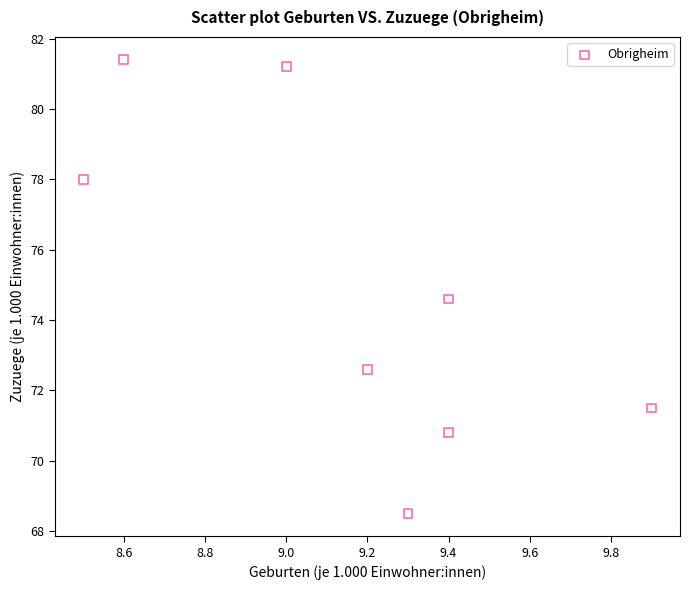

What is the average Y value?

74.8